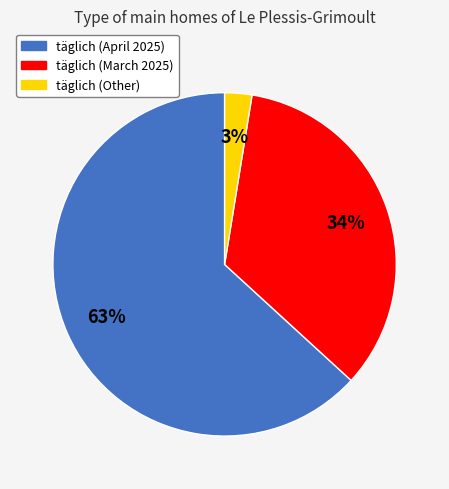

To the nearest percent, what percentage of the pie is täglich (Other)?

3%